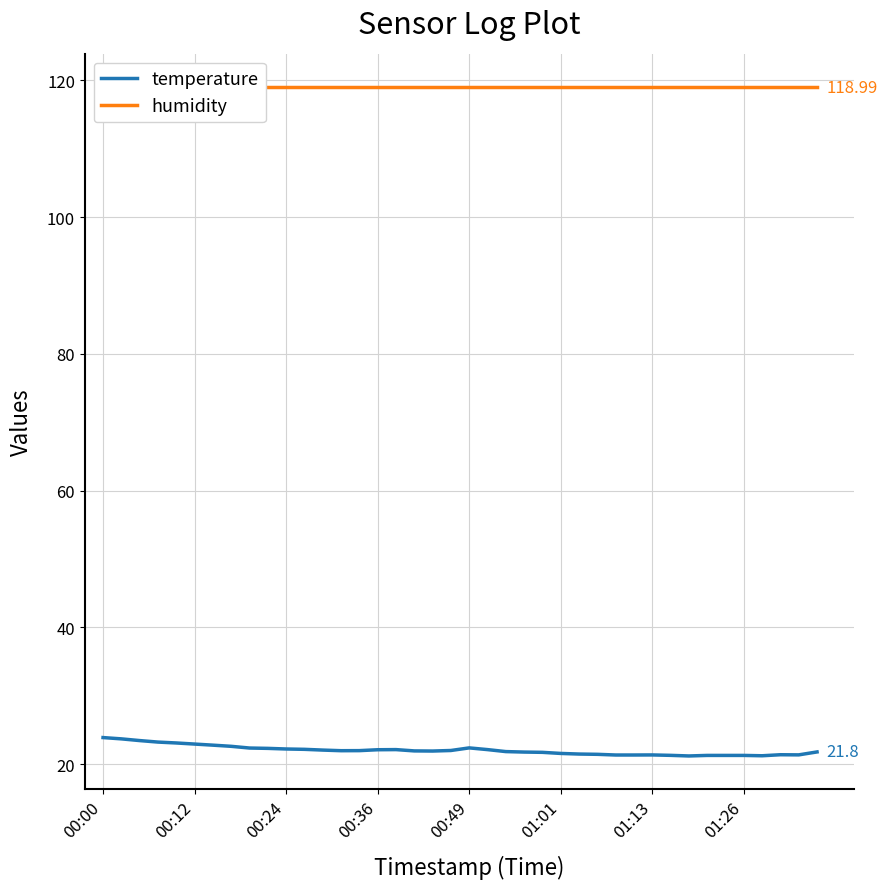

What is the highest value of the temperature series?

23.9